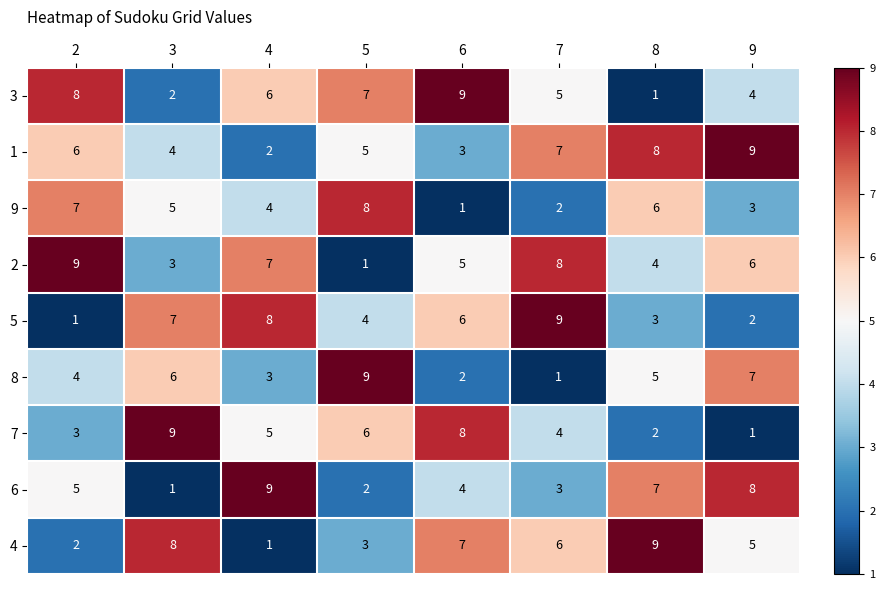

What is the difference between the 1 values at 5 and 9?

4